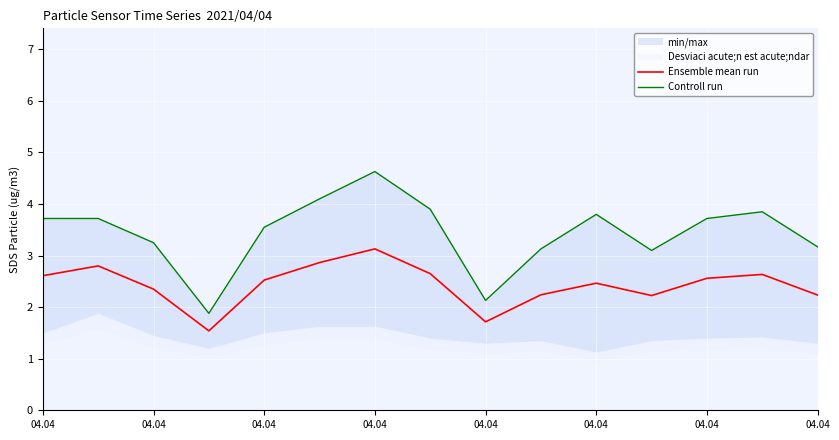

What is the total value across all series at 04.04?

6.3